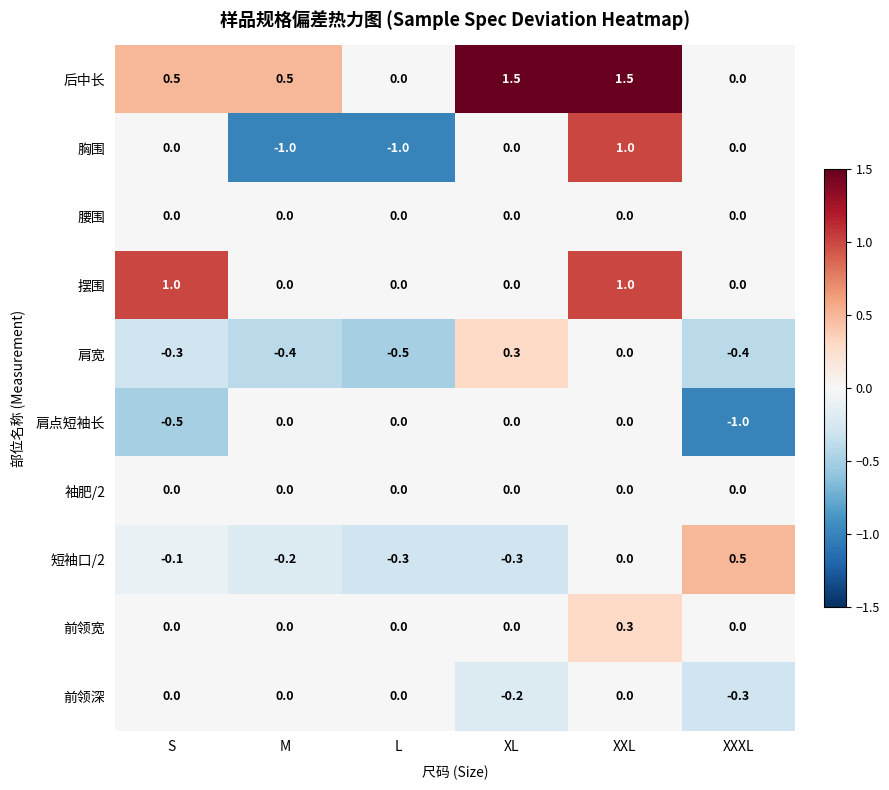

Which series has the widest spread of values?

胸围